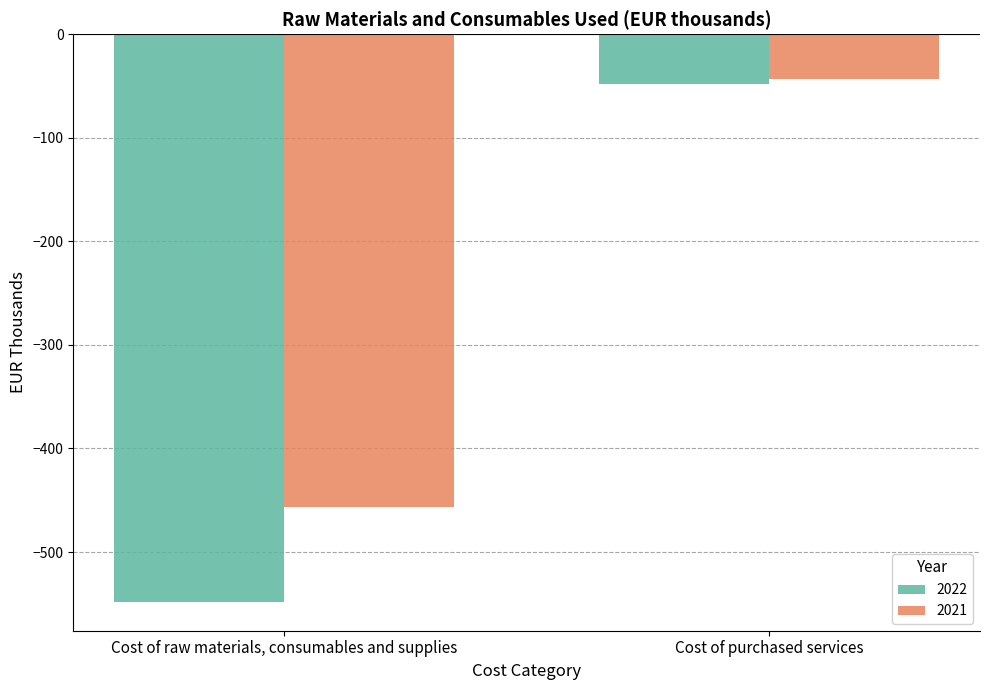

What is the label of the 1st bar from the right?

Cost of purchased services